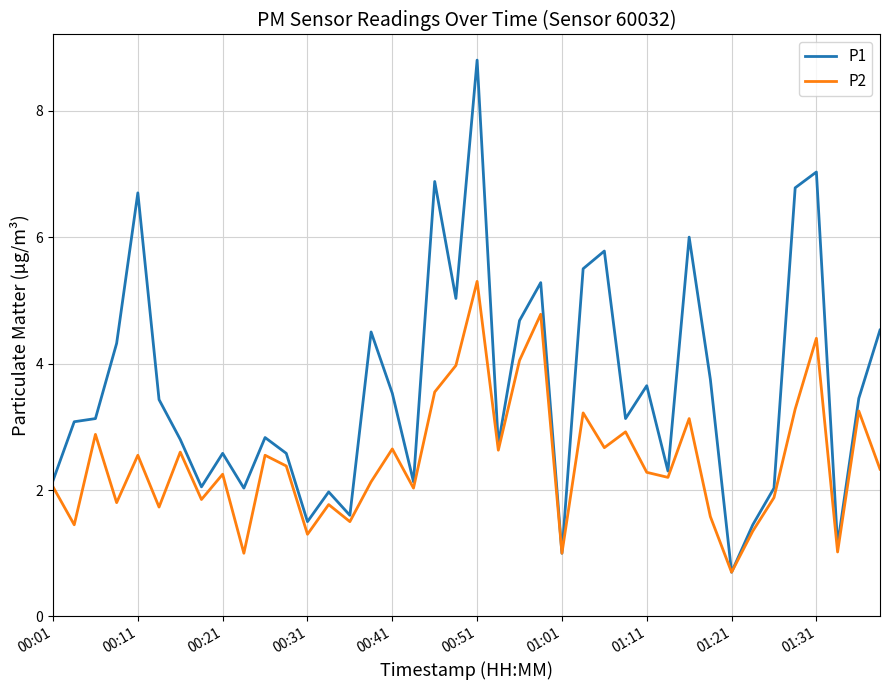

Which series has the largest range (max minus min)?

P1